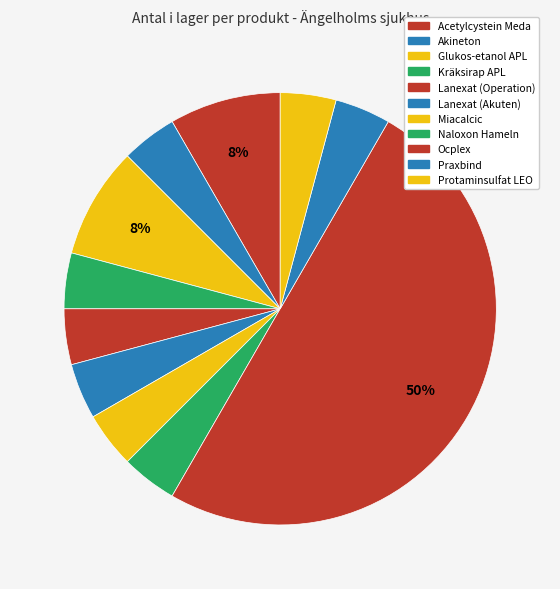

How many slices are in this pie chart?

11